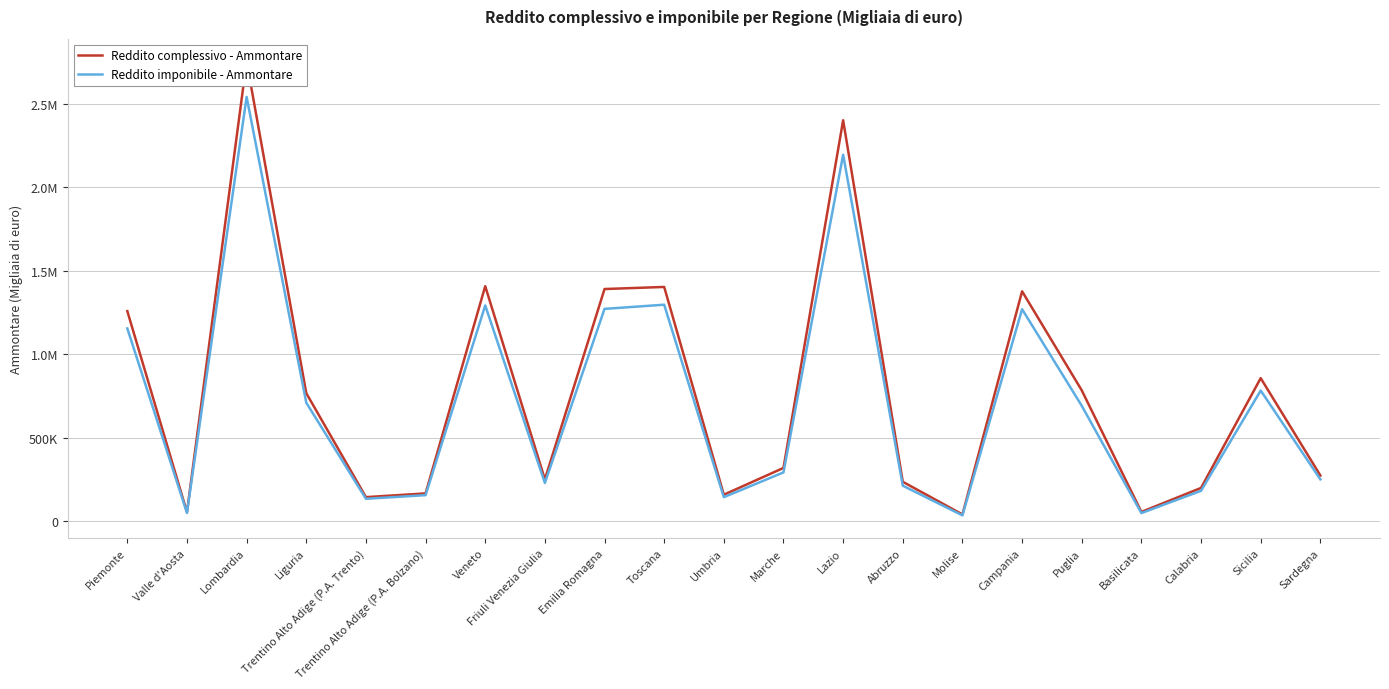

What is the average value of the Reddito imponibile - Ammontare series?

711566